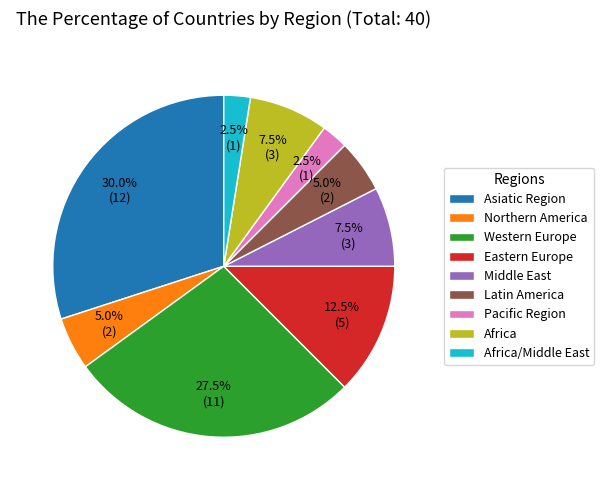

Combined, what portion of the pie is Latin America and Asiatic Region?

35.0%